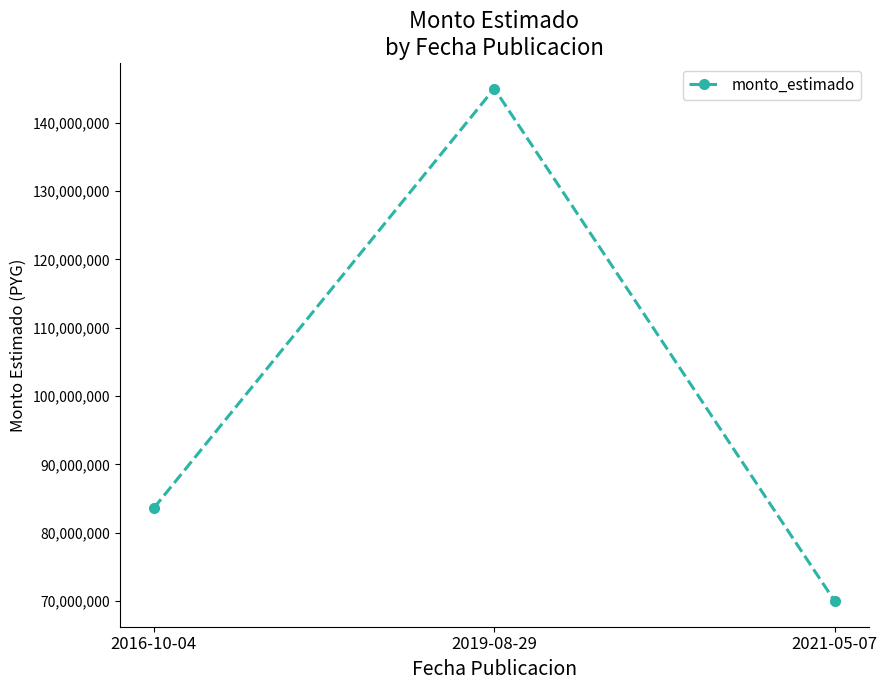

What is the change in value from 2016-10-04 to 2021-05-07?

-13613555